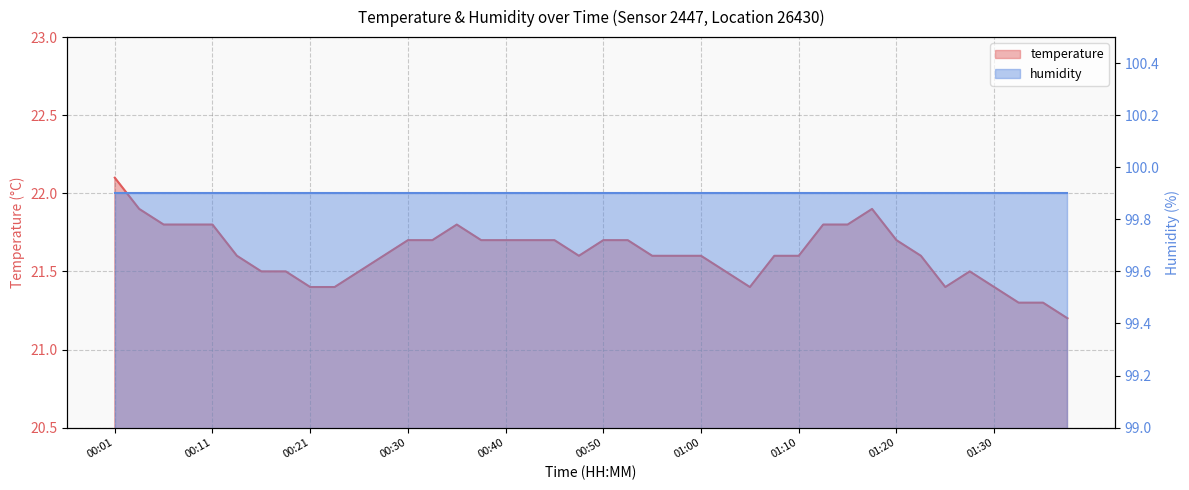

Reading left to right, transcribe all the data shown in this chart.

22.1	21.9	21.8	21.8	21.8	21.6	21.5	21.5	21.4	21.4	21.5	21.6	21.7	21.7	21.8	21.7	21.7	21.7	21.7	21.6	21.7	21.7	21.6	21.6	21.6	21.5	21.4	21.6	21.6	21.8	21.8	21.9	21.7	21.6	21.4	21.5	21.4	21.3	21.3	21.2